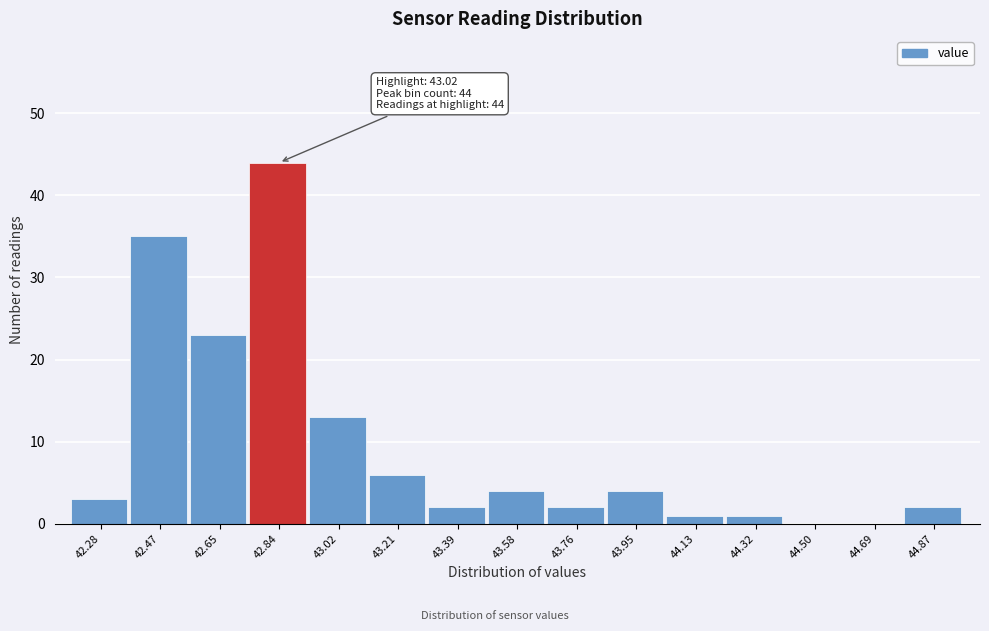

Reading left to right, what are all the values shown in this chart?

42.28=3	42.47=35	42.65=23	42.84=44	43.02=13	43.21=6	43.39=2	43.58=4	43.76=2	43.95=4	44.13=1	44.32=1	44.50=0	44.69=0	44.87=2